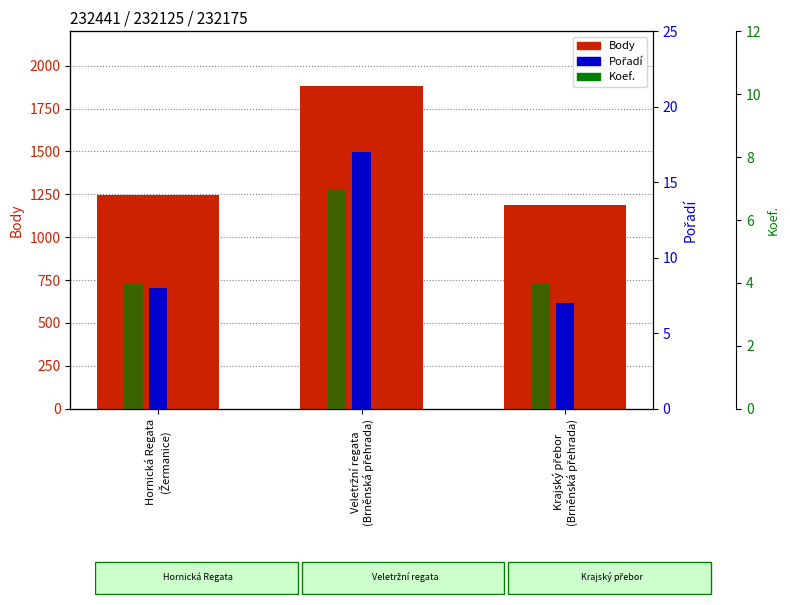

List the labels in order of Koef. value, smallest first.

Hornická Regata
(Žermanice), Krajský přebor
(Brněnská přehrada), Veletržní regata
(Brněnská přehrada)